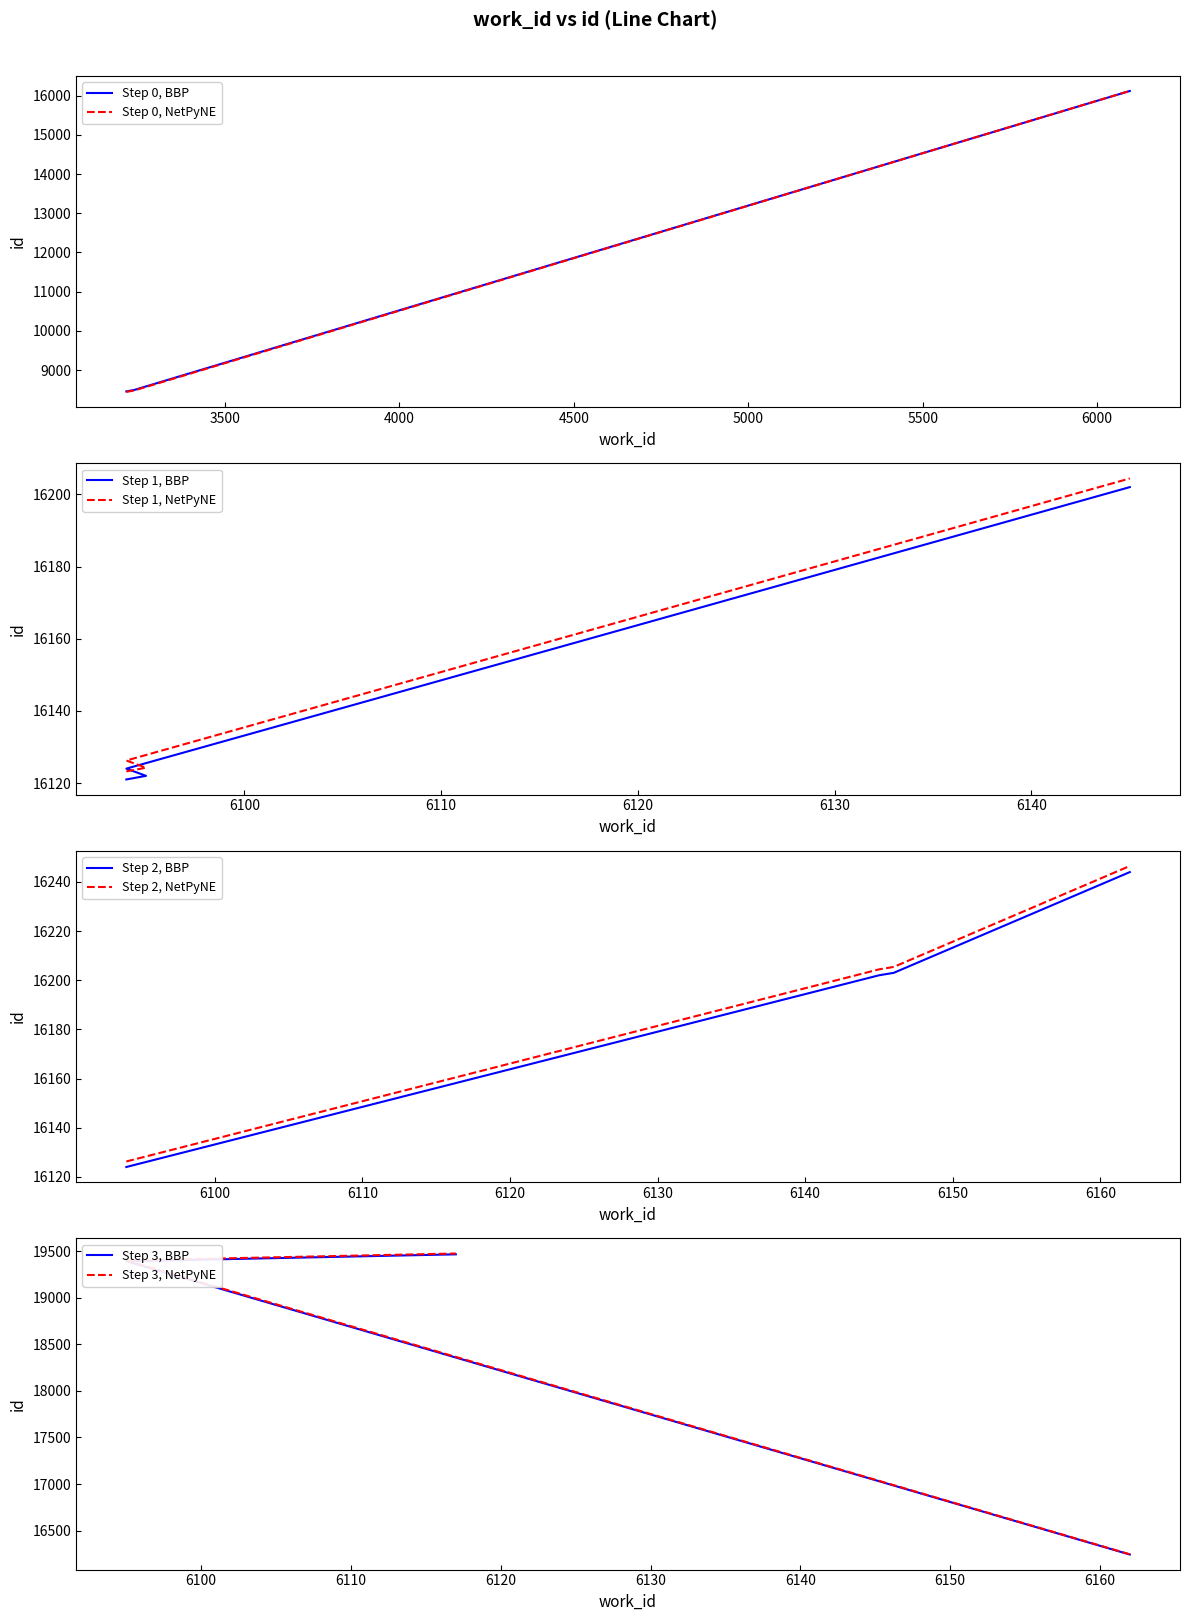

What is the sum of the values at 6094 and 6146?

32327